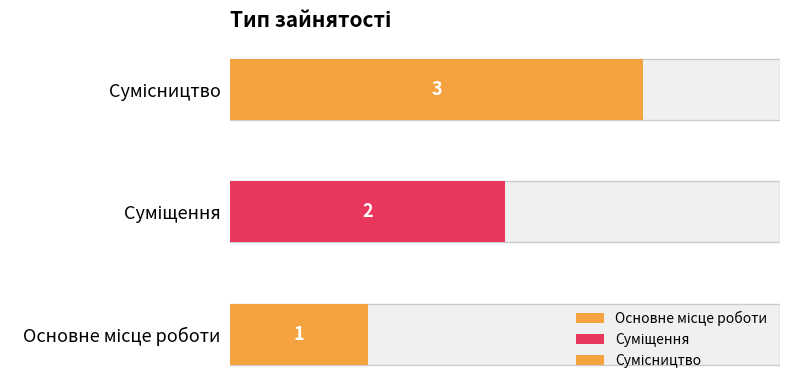

Is it true that the value at Основне місце роботи is 1?

True